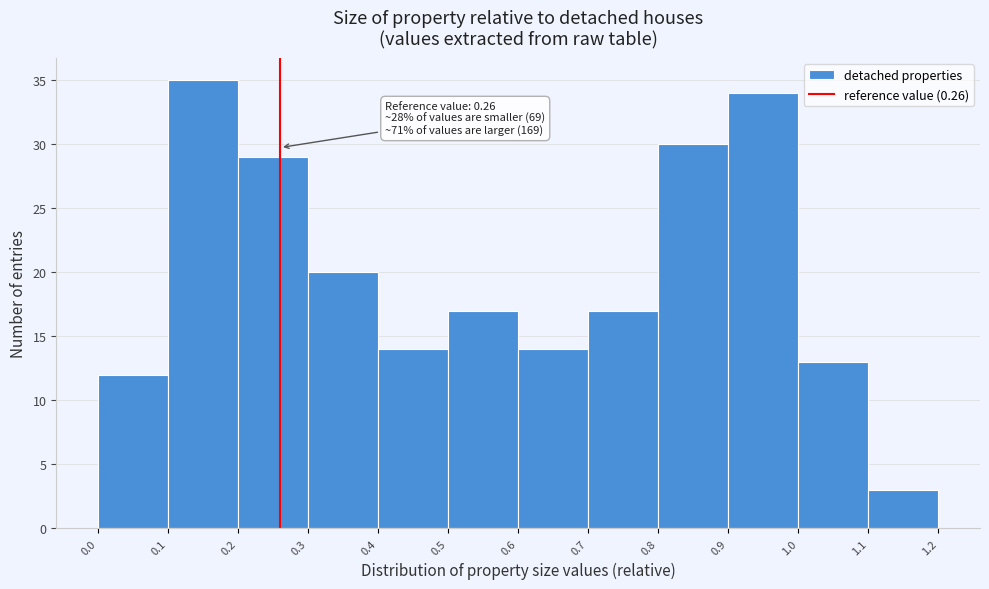

Which range on the x-axis has the tallest bar?

0.1 to 0.2